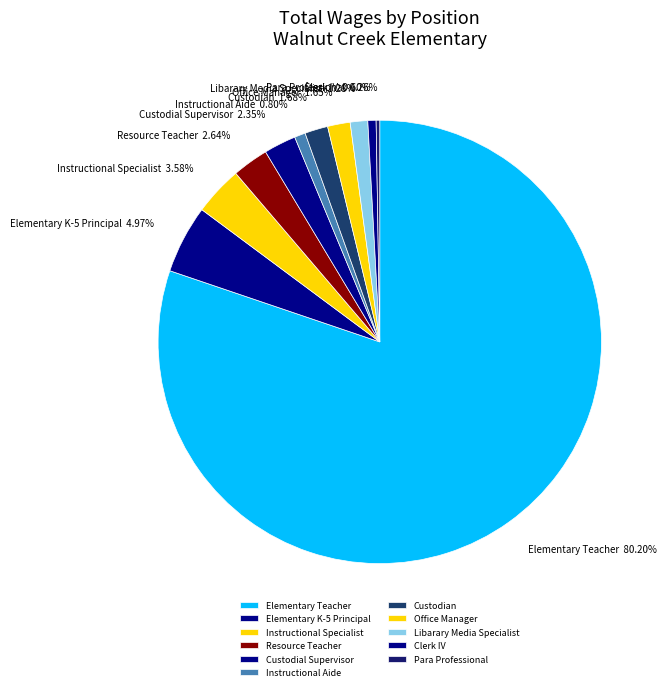

Approximately how many times larger is the value at Office Manager compared to Clerk IV?

2.7